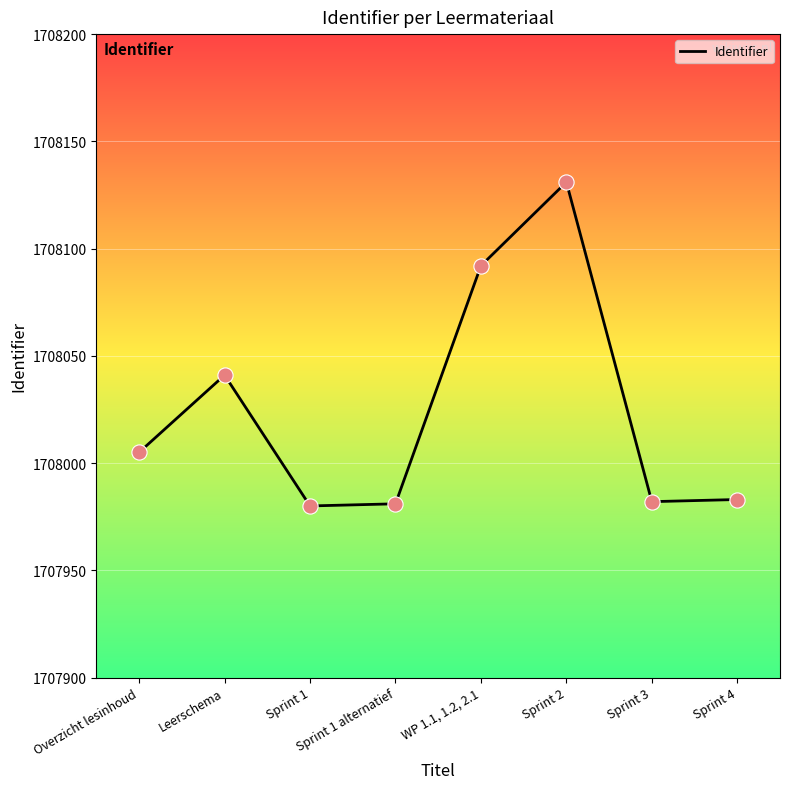

What is the ratio of the value at Sprint 1 alternatief to the value at Sprint 4?

1.0